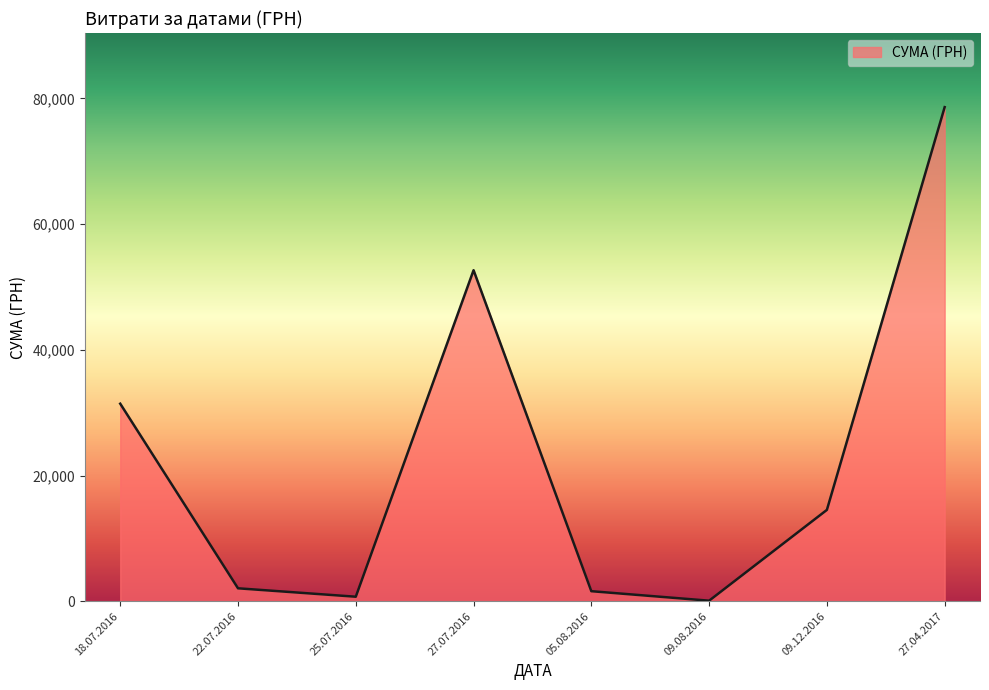

What is the sum of the values at 09.08.2016 and 27.07.2016?

52743.0